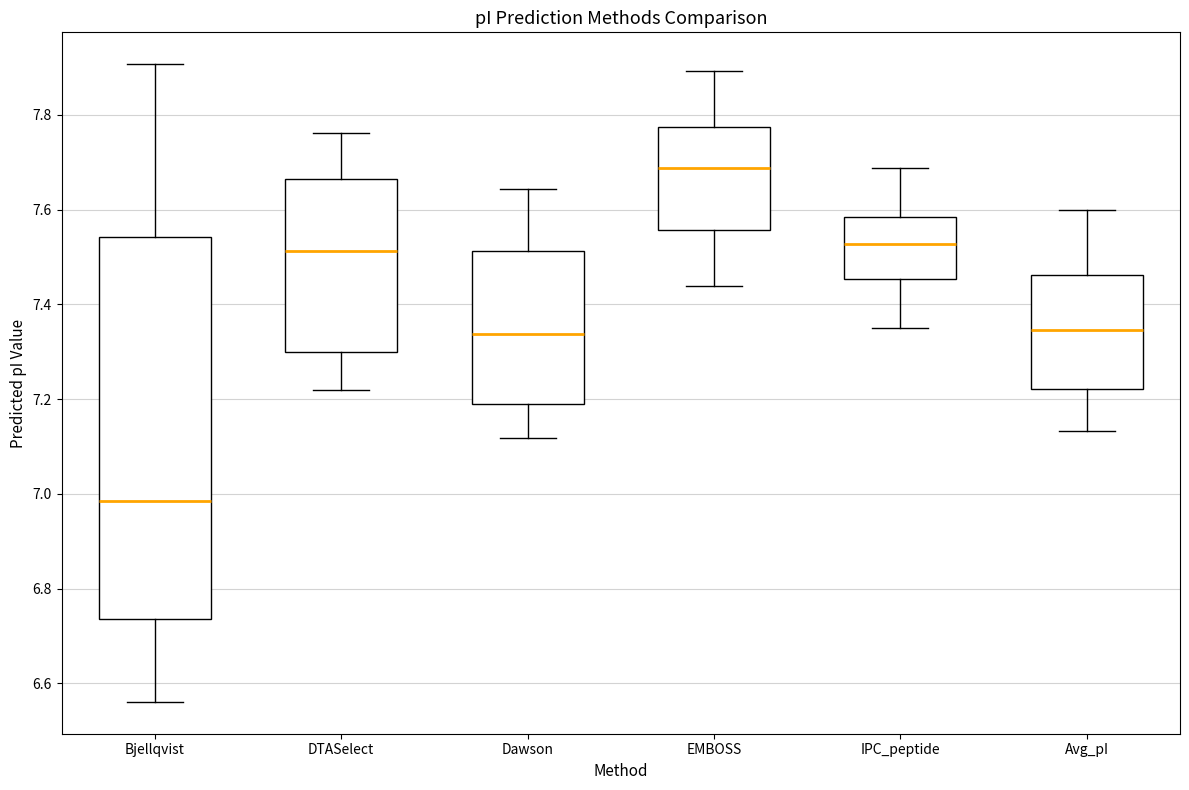

Which box is the tallest, from its lower edge to its upper edge?

Bjellqvist